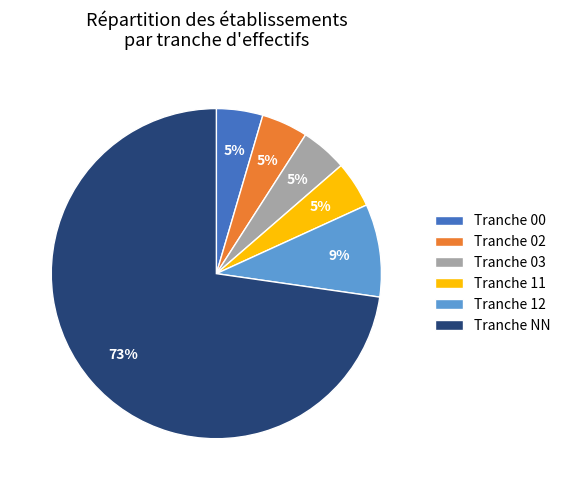

How many slices are in this pie chart?

6